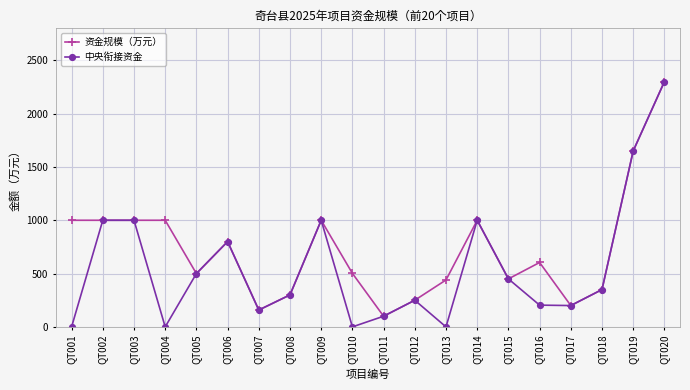

True or false: 资金规模（万元） has more than 2 points higher than both neighbors.

True